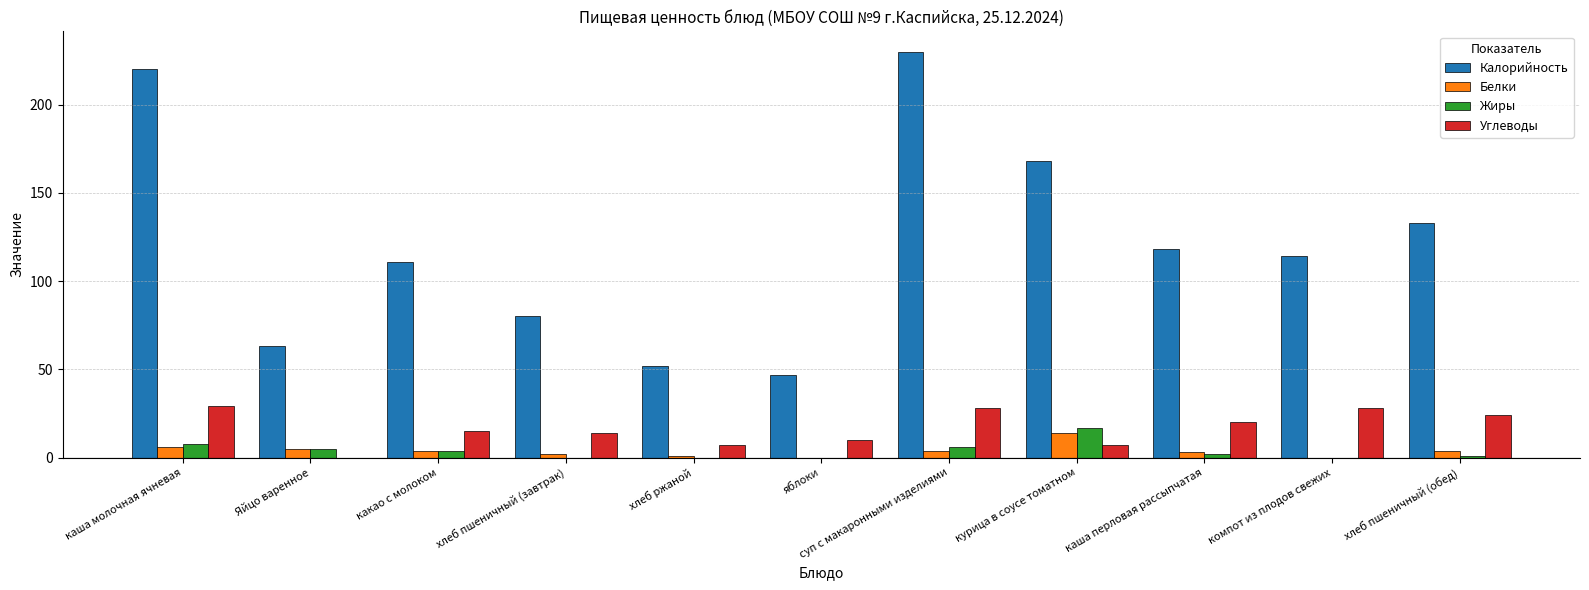

What is the highest value of the Углеводы series?

29